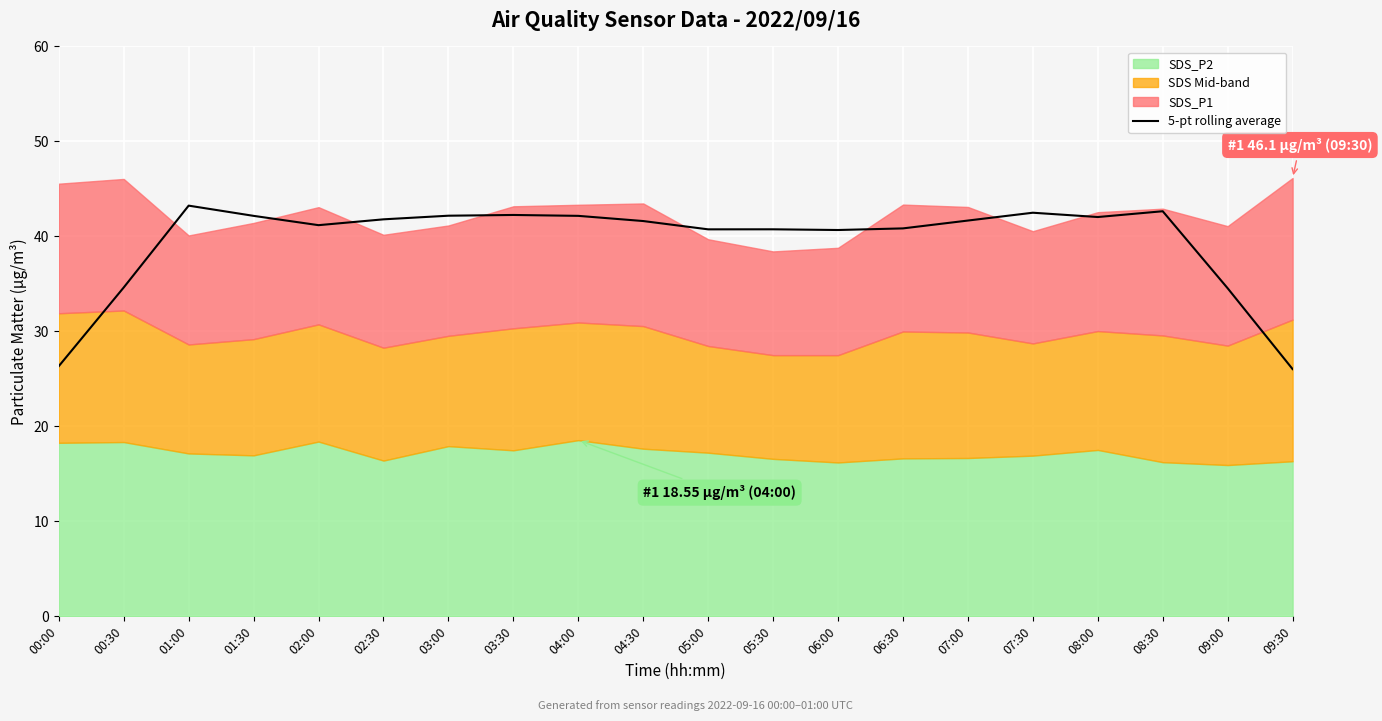

How many lines are shown in the chart?

1